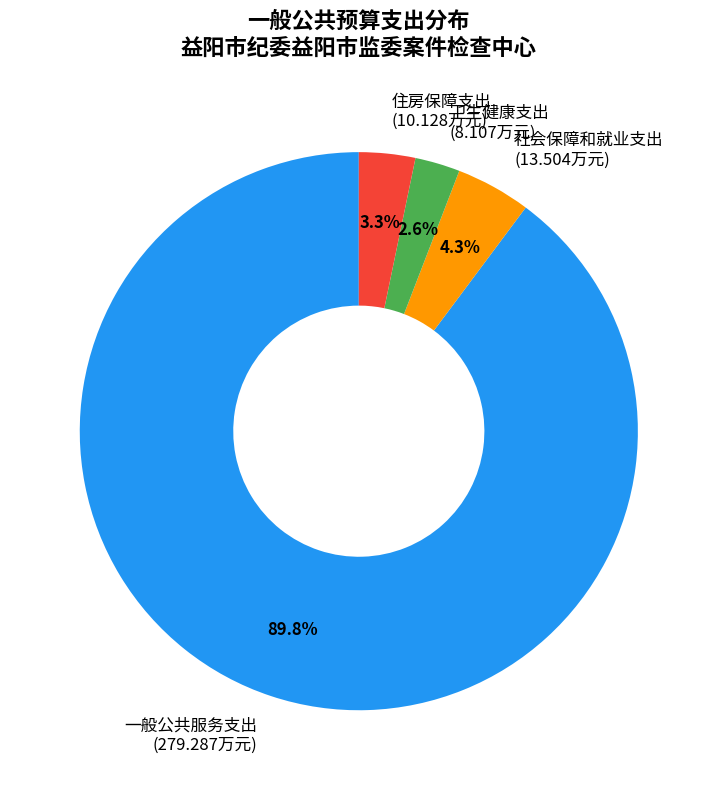

Which has a higher value, 一般公共服务支出 (279.287万元) or 卫生健康支出 (8.107万元)?

一般公共服务支出 (279.287万元)